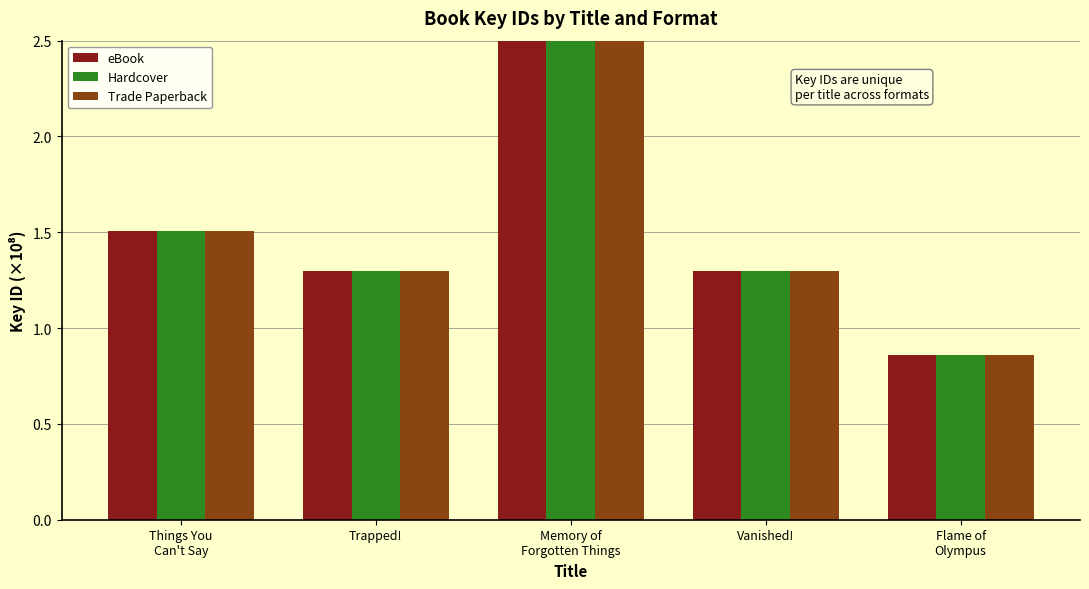

What is the sum of the eBook values at Flame of
Olympus and Memory of
Forgotten Things?

21.7